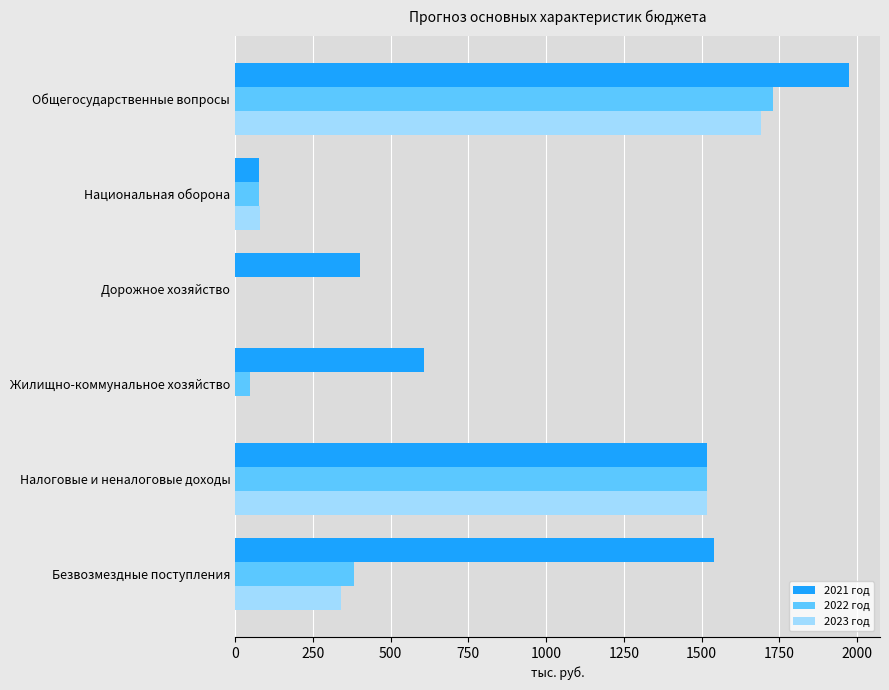

How many series are shown in this chart?

3